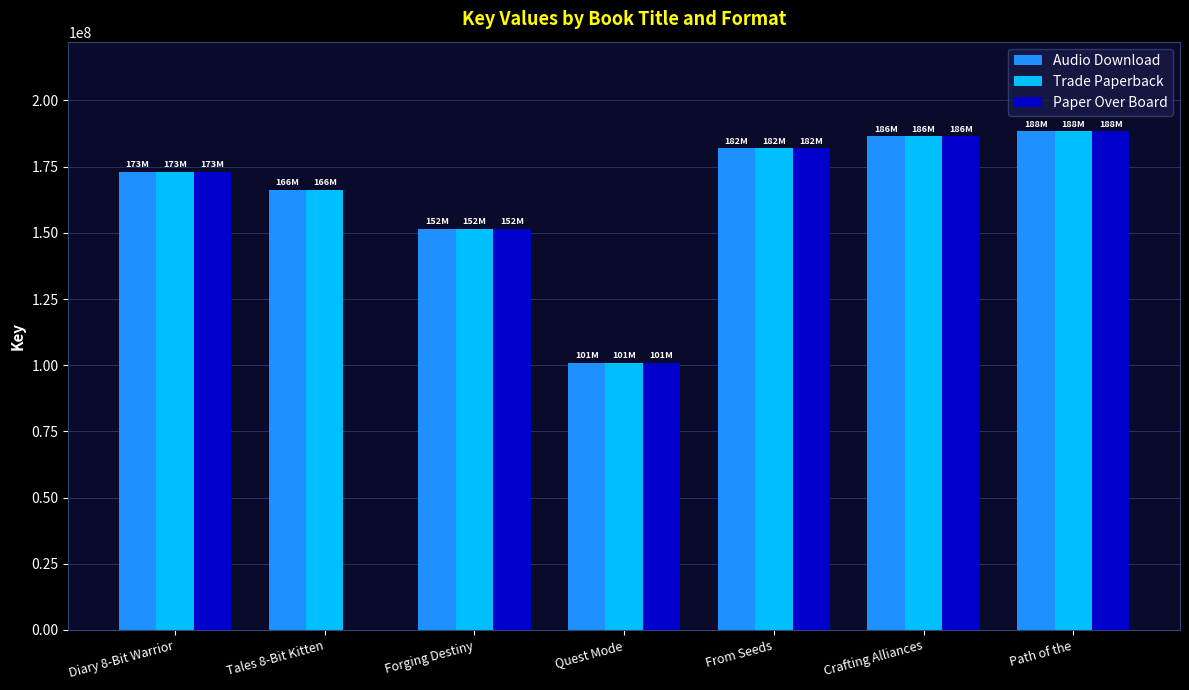

What are all the series names shown in the legend?

Audio Download, Trade Paperback, Paper Over Board